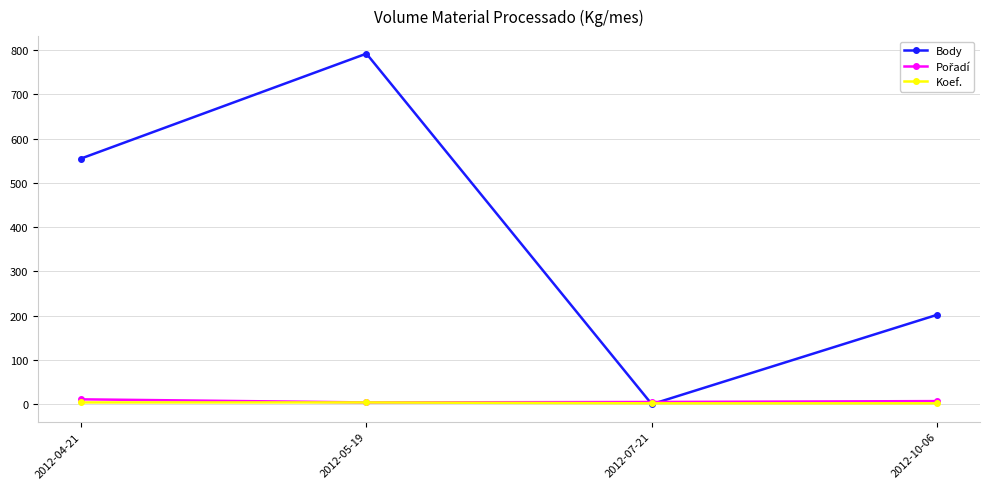

How many Body values are between 202 and 792?

3